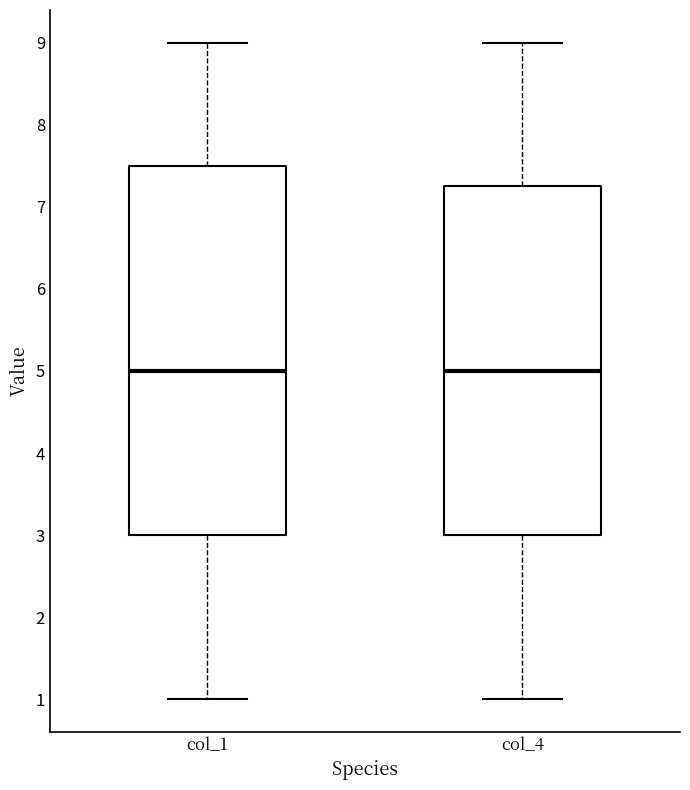

Reading left to right, read every box against the y-axis: the position of its median line, the range the box covers, and the ends of its whiskers. The values are not printed on the chart, so give them approximately, as read against the axis.

col_1: median 5.0, box 3.0 to 7.5, whiskers 1.0 to 9.0
col_4: median 5.0, box 3.0 to 7.3, whiskers 1.0 to 9.0